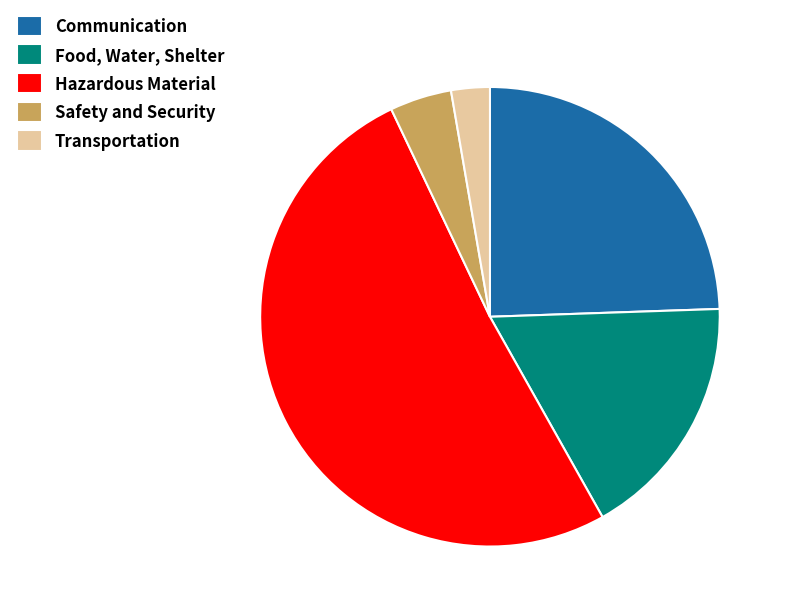

Does any single category account for the majority?

Yes